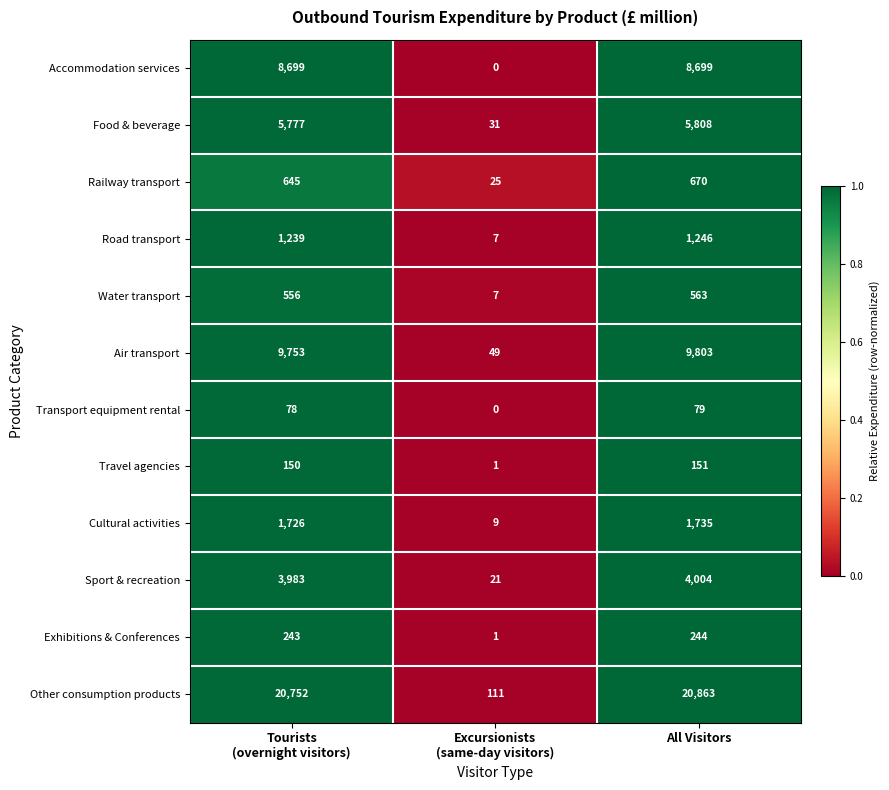

Which series has the largest total across all categories?

Other consumption products